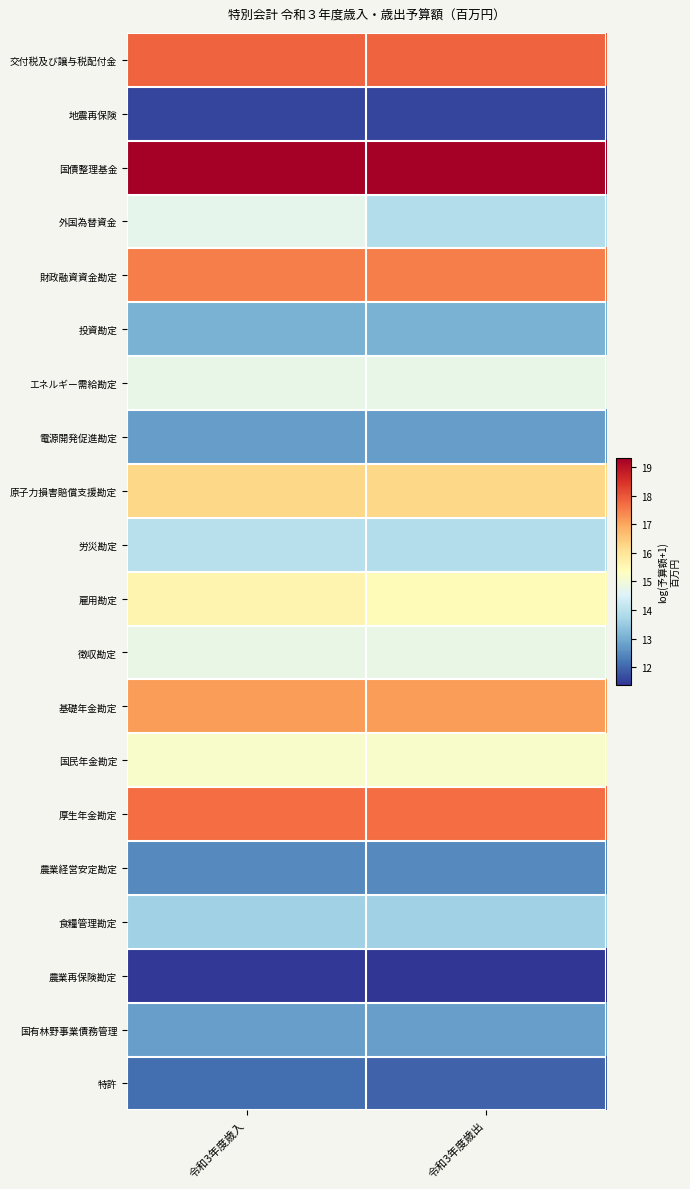

Reading right to left, what are all the values shown in this chart?

交付税及び譲与税配付金: 令和3年度歳出=17.8	令和3年度歳入=17.8
地震再保険: 令和3年度歳出=11.6	令和3年度歳入=11.6
国債整理基金: 令和3年度歳出=19.3	令和3年度歳入=19.3
外国為替資金: 令和3年度歳出=13.9	令和3年度歳入=14.7
財政融資資金勘定: 令和3年度歳出=17.5	令和3年度歳入=17.5
投資勘定: 令和3年度歳出=13.1	令和3年度歳入=13.1
エネルギー需給勘定: 令和3年度歳出=14.8	令和3年度歳入=14.8
電源開発促進勘定: 令和3年度歳出=12.8	令和3年度歳入=12.8
原子力損害賠償支援勘定: 令和3年度歳出=16.3	令和3年度歳入=16.3
労災勘定: 令和3年度歳出=13.9	令和3年度歳入=14.0
雇用勘定: 令和3年度歳出=15.4	令和3年度歳入=15.6
徴収勘定: 令和3年度歳出=14.8	令和3年度歳入=14.8
基礎年金勘定: 令和3年度歳出=17.1	令和3年度歳入=17.1
国民年金勘定: 令和3年度歳出=15.2	令和3年度歳入=15.2
厚生年金勘定: 令和3年度歳出=17.7	令和3年度歳入=17.7
農業経営安定勘定: 令和3年度歳出=12.5	令和3年度歳入=12.5
食糧管理勘定: 令和3年度歳出=13.6	令和3年度歳入=13.6
農業再保険勘定: 令和3年度歳出=11.4	令和3年度歳入=11.4
国有林野事業債務管理: 令和3年度歳出=12.8	令和3年度歳入=12.8
特許: 令和3年度歳出=12.0	令和3年度歳入=12.1